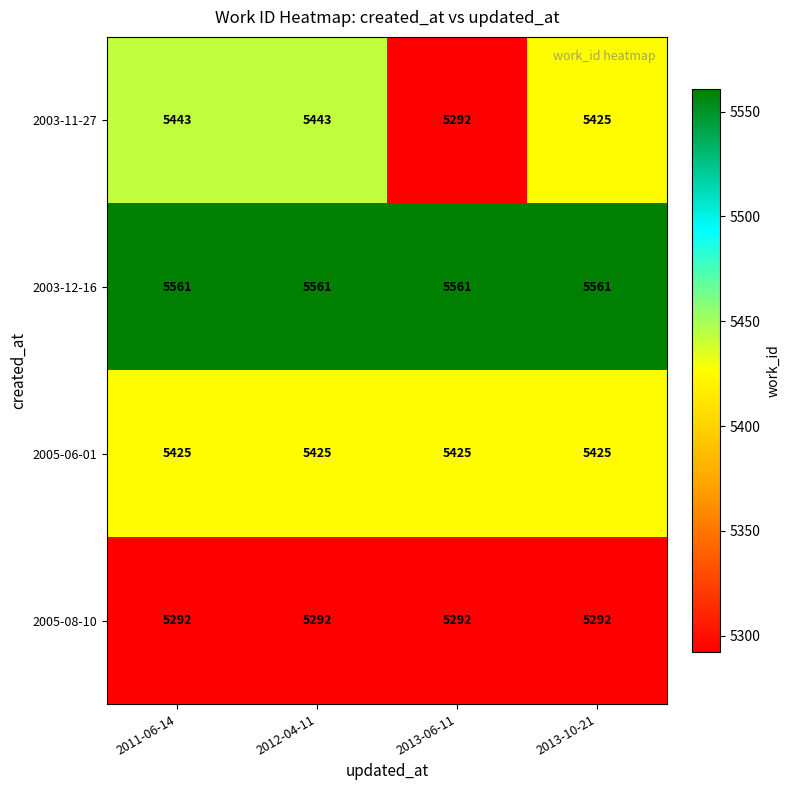

Is it true that 2005-08-10 equals 7962 at 2013-10-21?

False